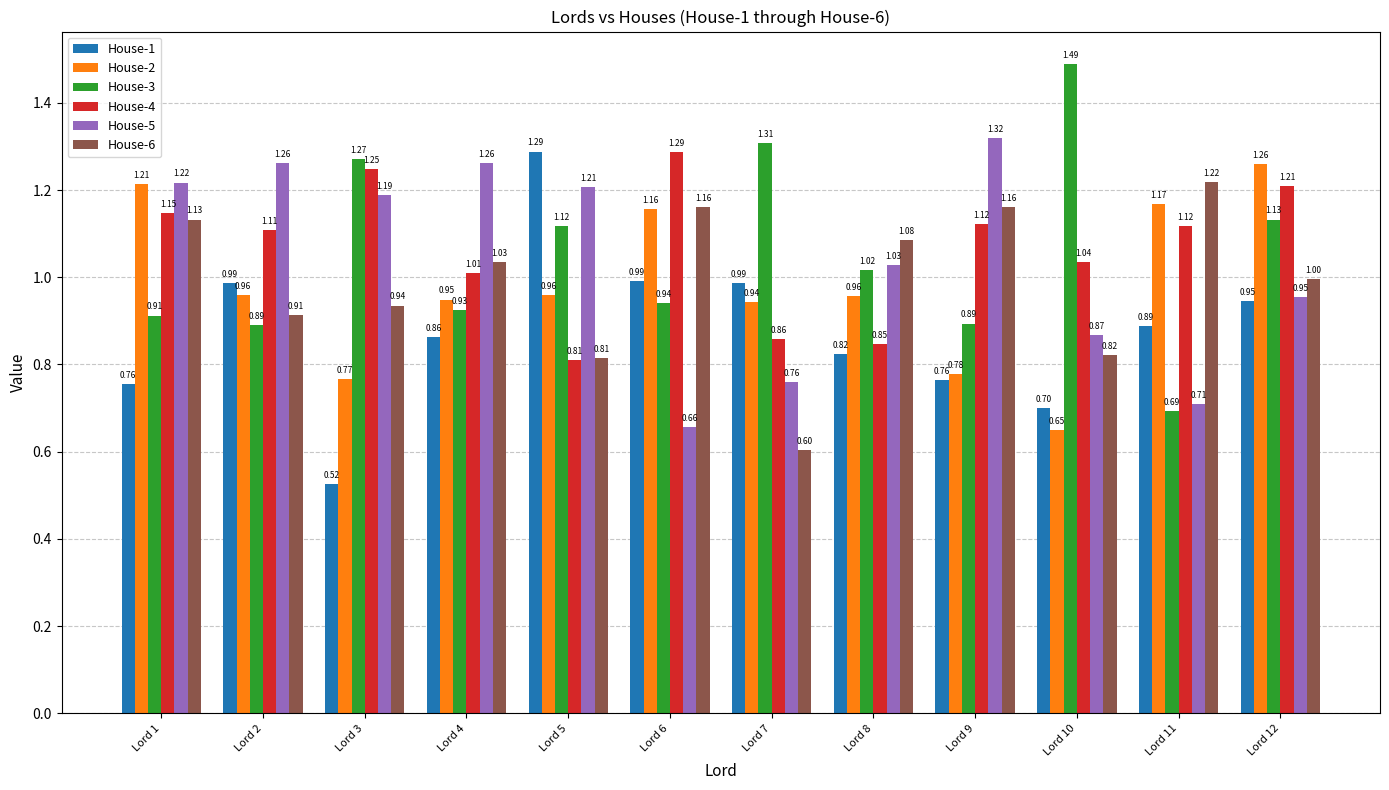

What is the sum of the House-1 values at Lord 4 and Lord 1?

1.6